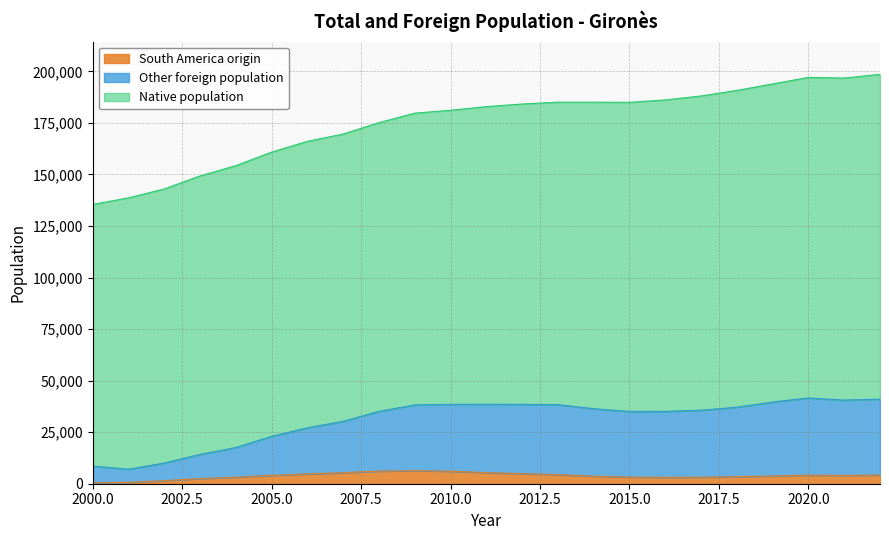

What is the highest value of the South America origin series?

6395